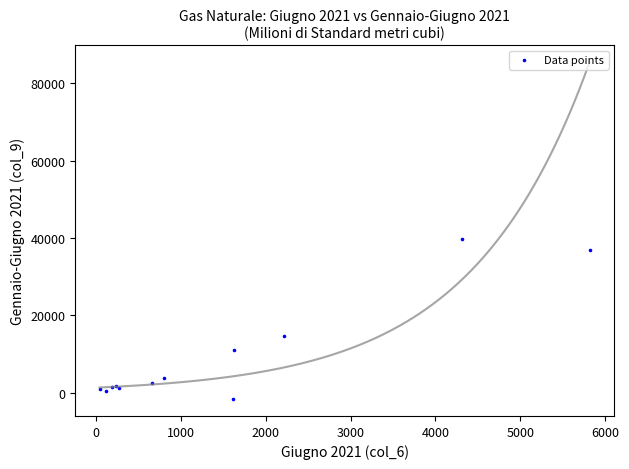

What Y value in the scatter plot is closest to 19113?

14625.8